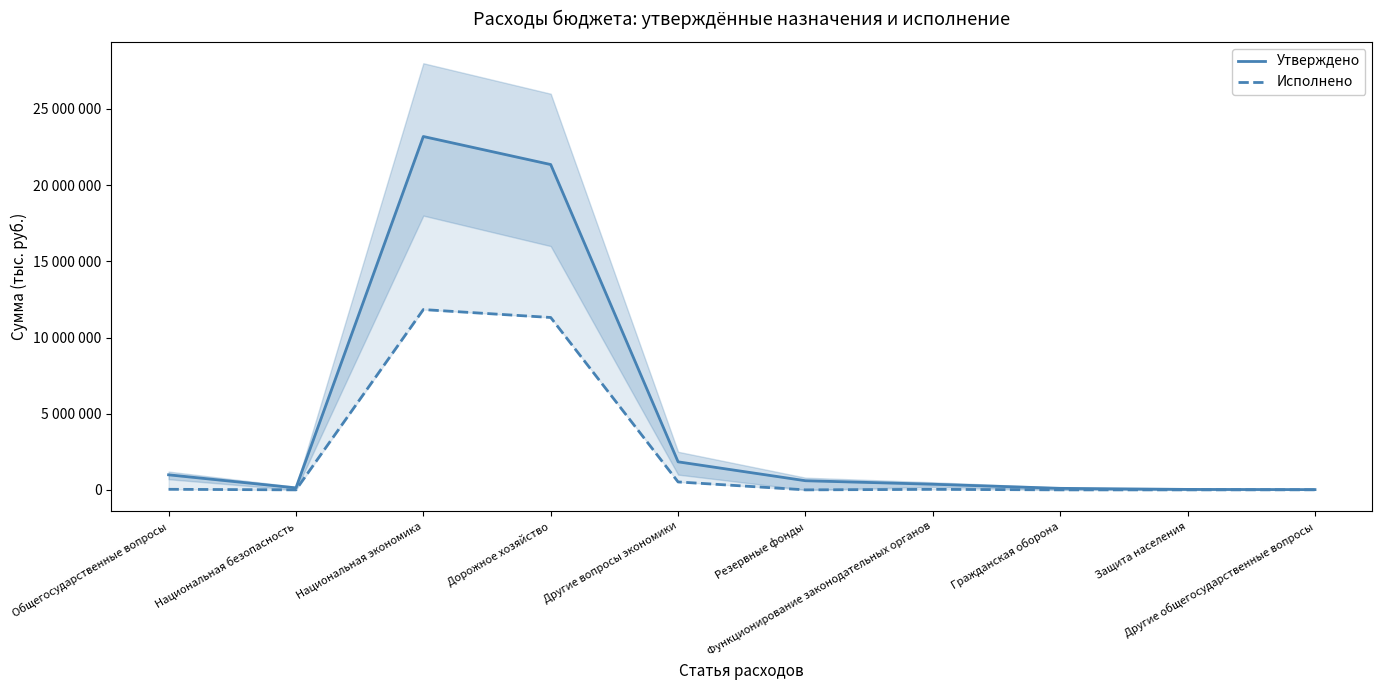

How many interior local peaks does the Исполнено series have?

2